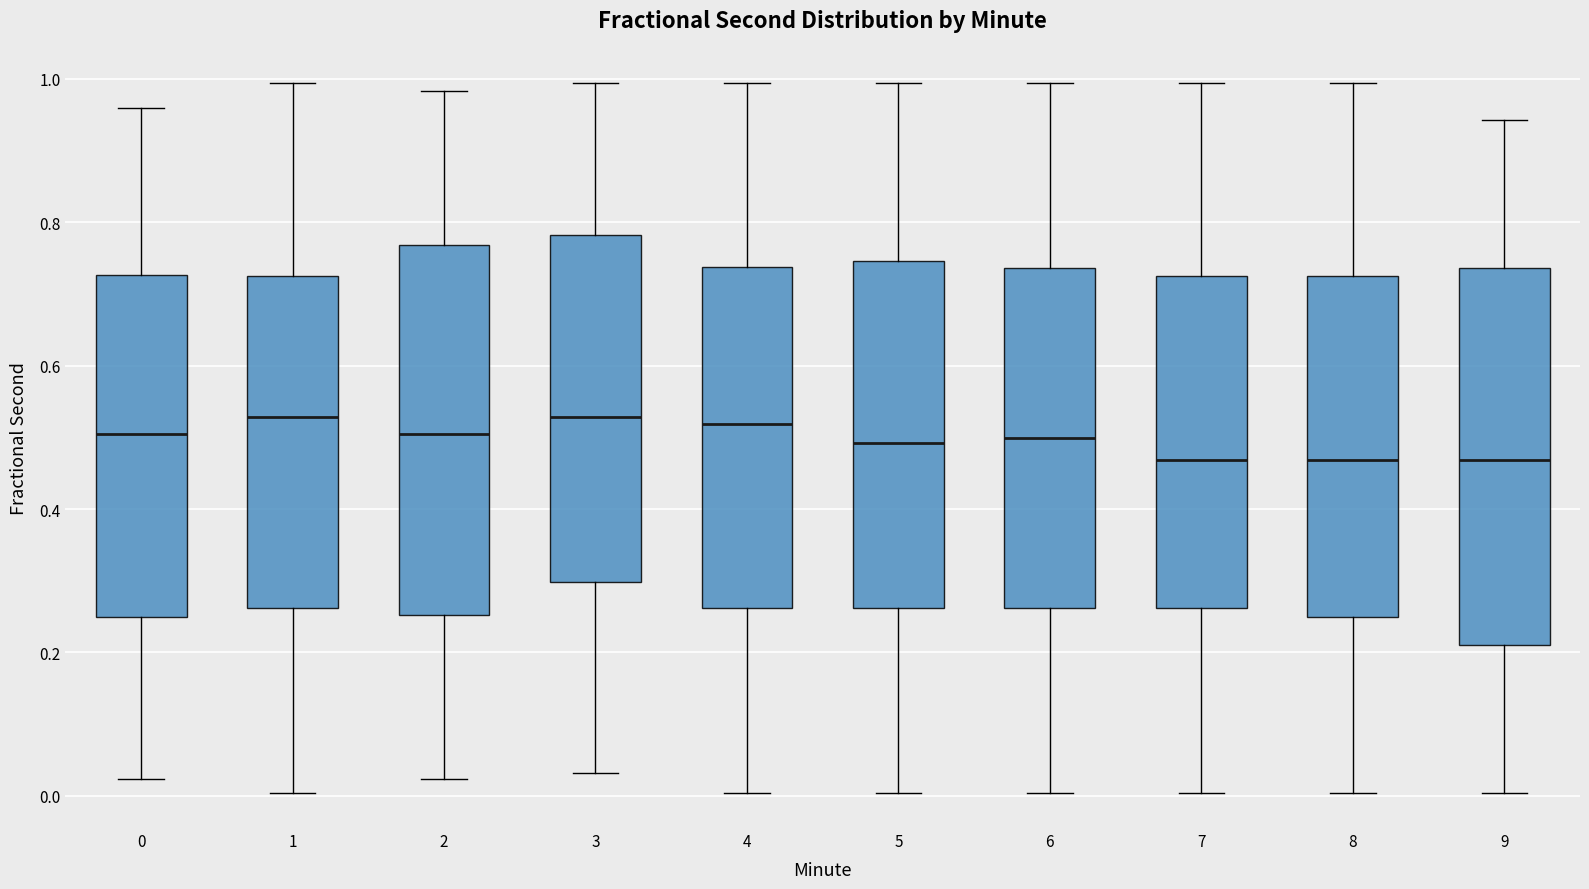

Reading left to right, transcribe this box plot: for each box, give where its median line is, the range the box spans, and where its two whiskers end, as read against the y-axis. The values are not printed on the chart, so give them approximately, as read against the axis.

0: median 0.50, box 0.24 to 0.72, whiskers 0.02 to 0.96
1: median 0.52, box 0.26 to 0.72, whiskers 0.00 to 1.00
2: median 0.50, box 0.26 to 0.76, whiskers 0.02 to 0.98
3: median 0.52, box 0.30 to 0.78, whiskers 0.04 to 1.00
4: median 0.52, box 0.26 to 0.74, whiskers 0.00 to 1.00
5: median 0.50, box 0.26 to 0.74, whiskers 0.00 to 1.00
6: median 0.50, box 0.26 to 0.74, whiskers 0.00 to 1.00
7: median 0.46, box 0.26 to 0.72, whiskers 0.00 to 1.00
8: median 0.46, box 0.24 to 0.72, whiskers 0.00 to 1.00
9: median 0.46, box 0.22 to 0.74, whiskers 0.00 to 0.94